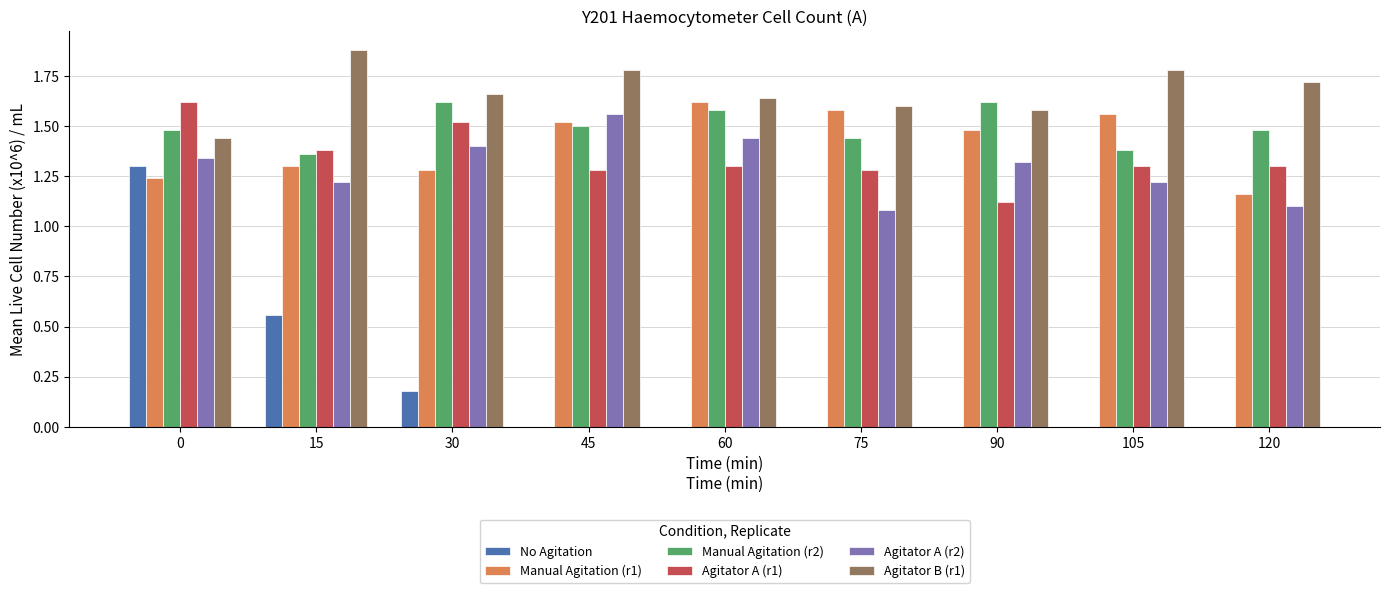

What is the sum of all Agitator A (r1) values?

12.1